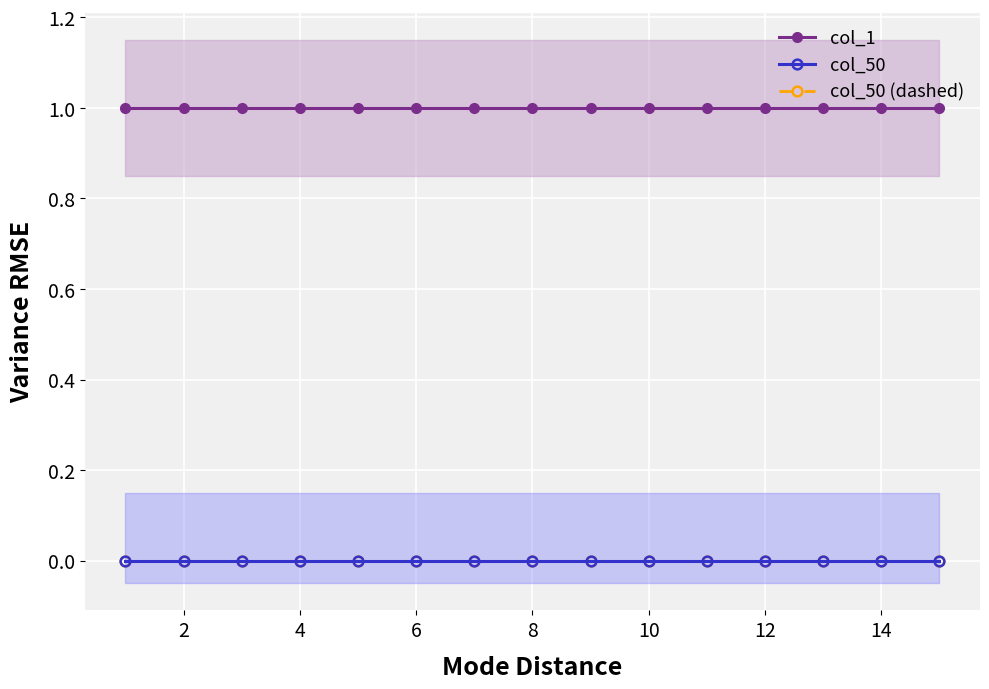

Reading left to right, what are all the values shown in this chart?

col_1: 1	1	1	1	1	1	1	1	1	1	1	1	1	1	1
col_50: 0	0	0	0	0	0	0	0	0	0	0	0	0	0	0
col_50 (dashed): 0	0	0	0	0	0	0	0	0	0	0	0	0	0	0